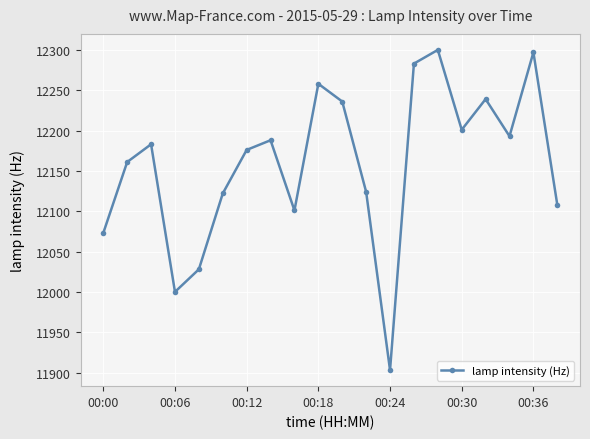

What is the value of the 19th point from the left?

12297